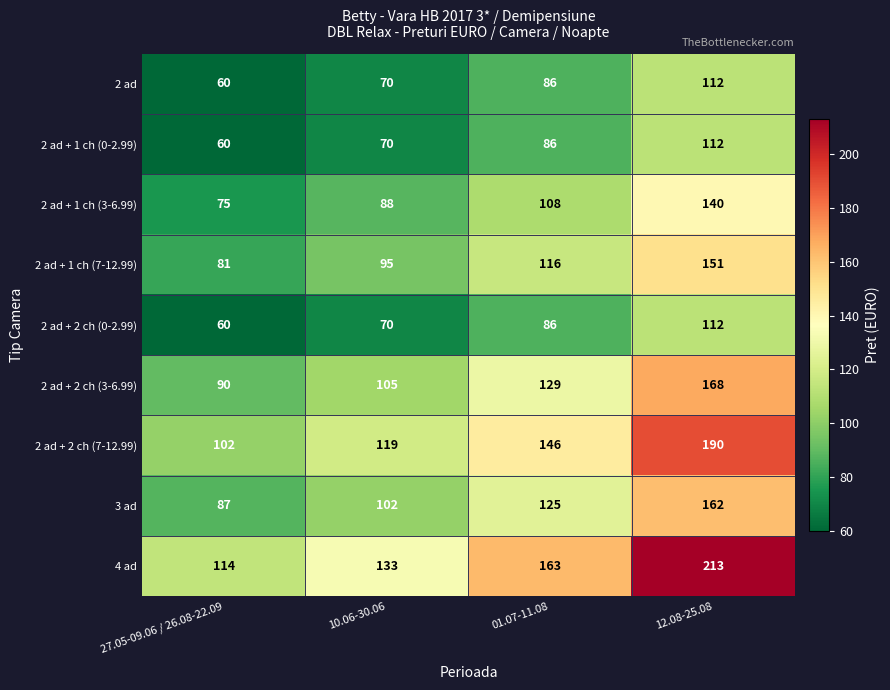

At which category is the sum across all series the highest?

12.08-25.08